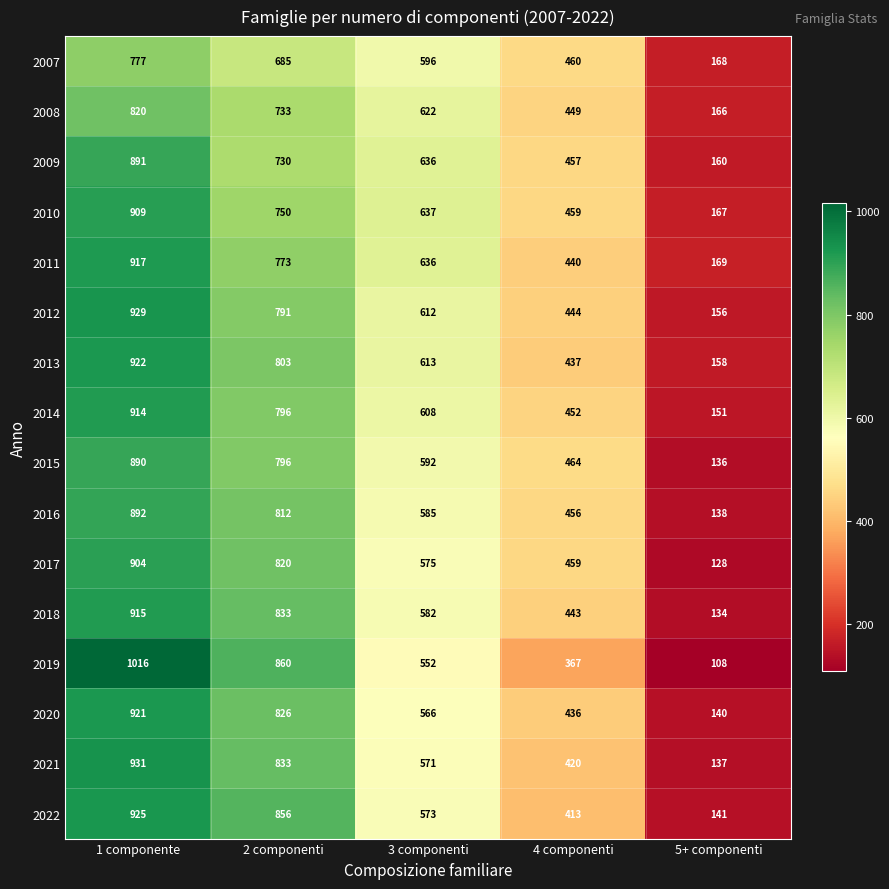

True or false: 2008 has a value of 105 at 5+ componenti.

False